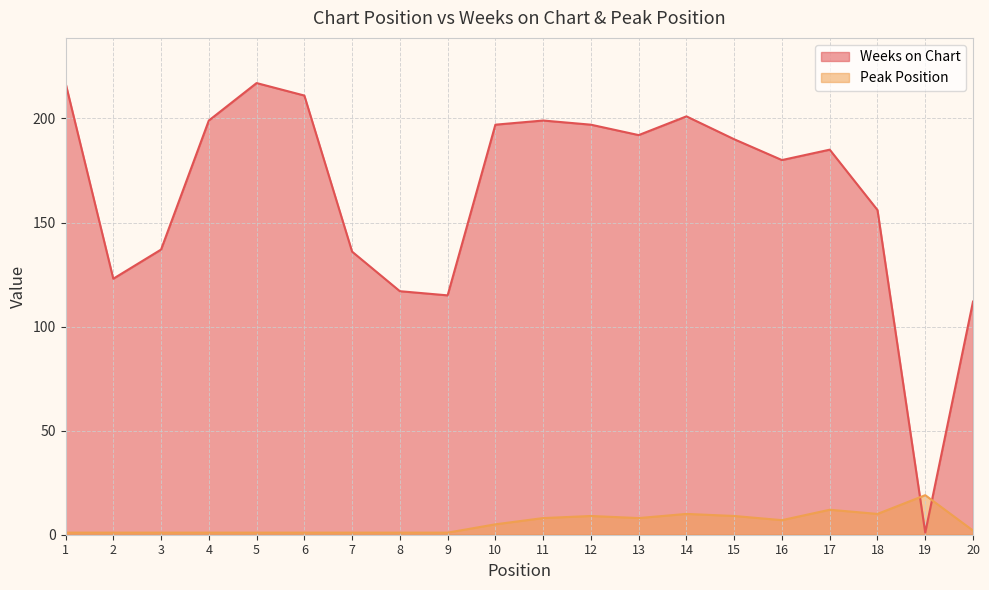

How many times do Peak Position and Weeks on Chart cross each other?

2